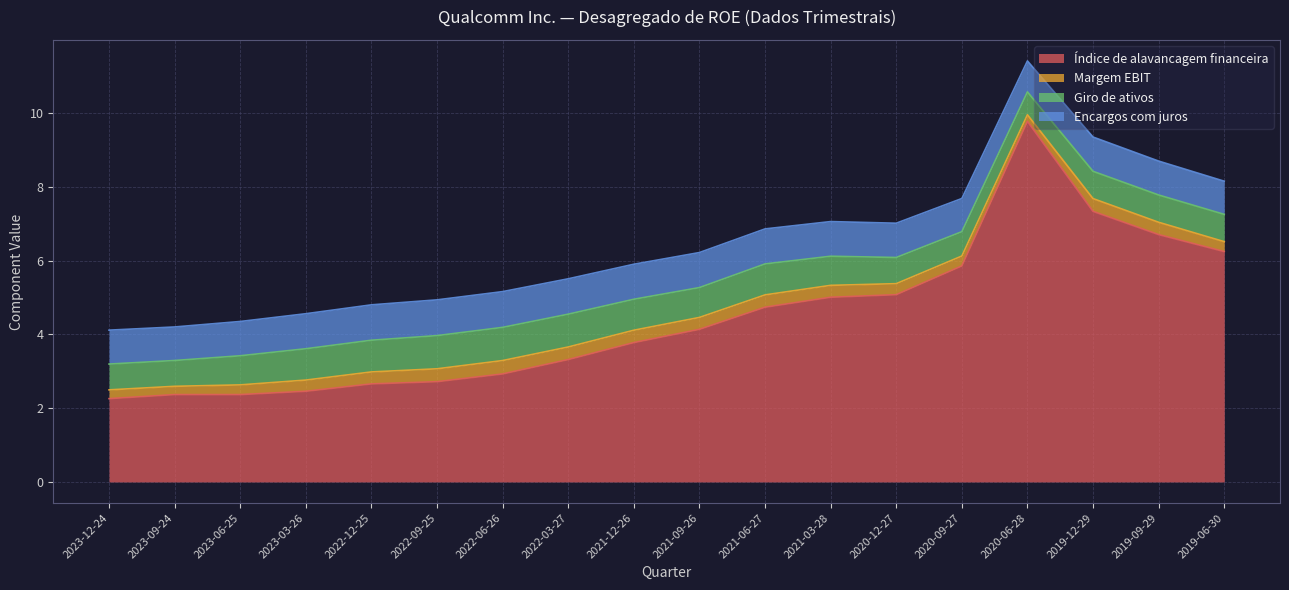

True or false: Índice de alavancagem financeira and Margem EBIT cross at least once.

False